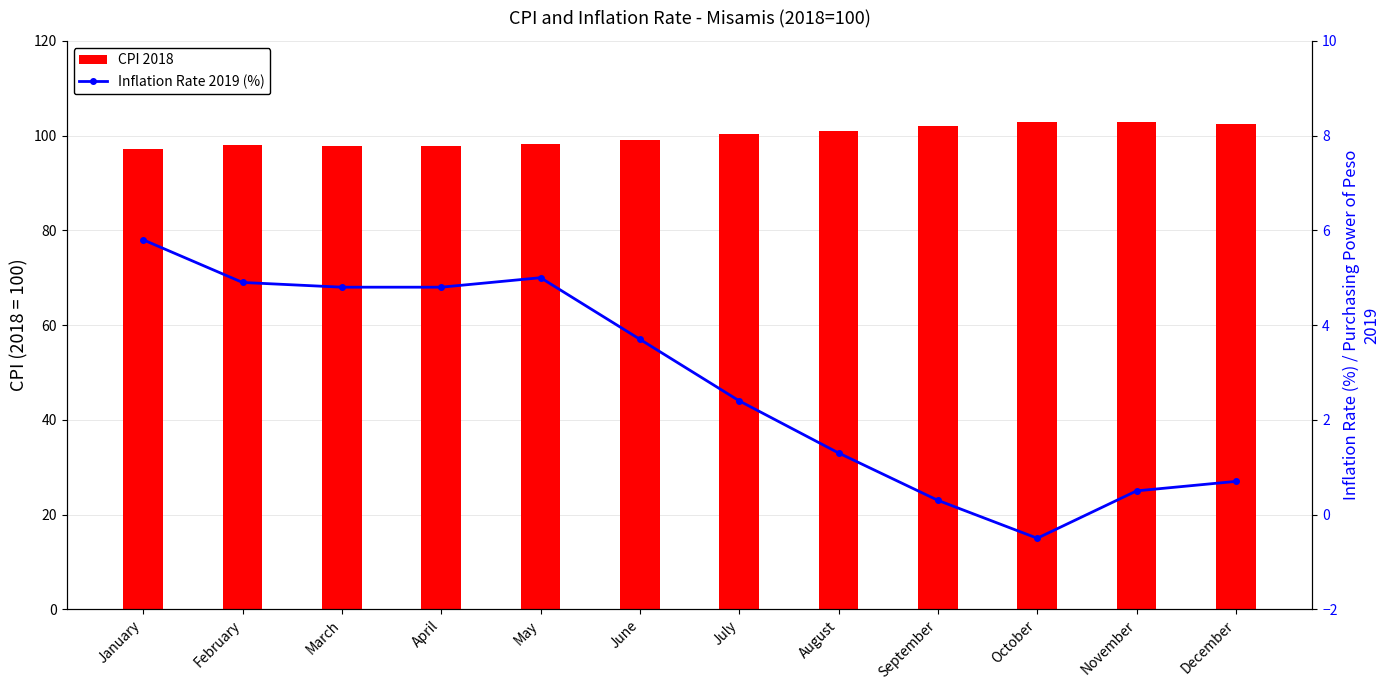

What is the maximum value for CPI 2018?

102.9